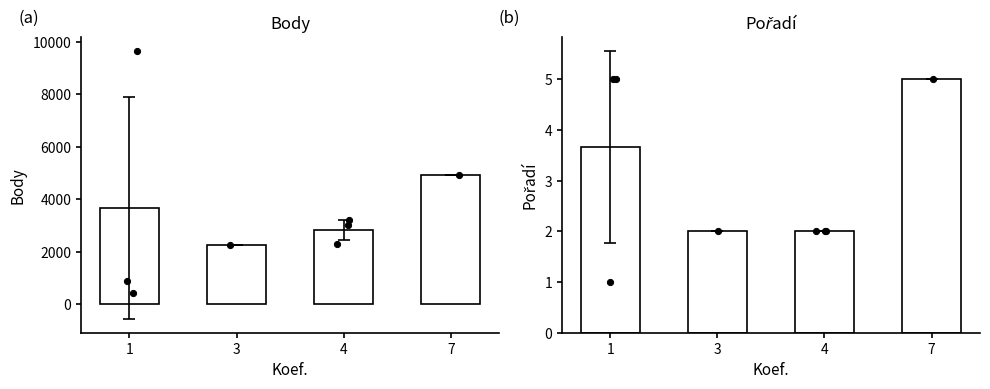

Which series has the largest total across all categories?

Body